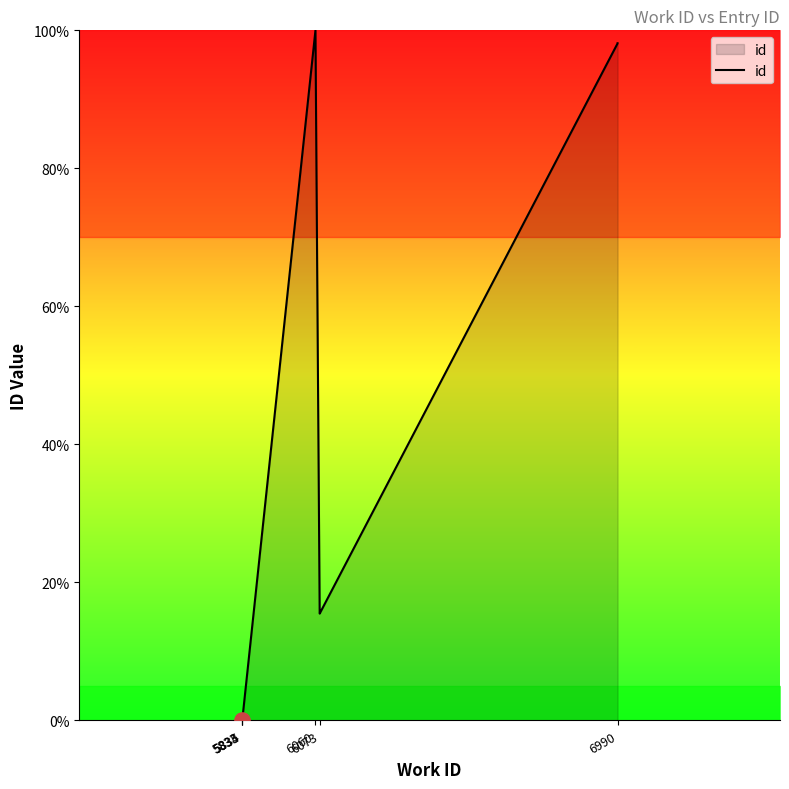

What is the change in value from 5833 to 6073?

+15.5